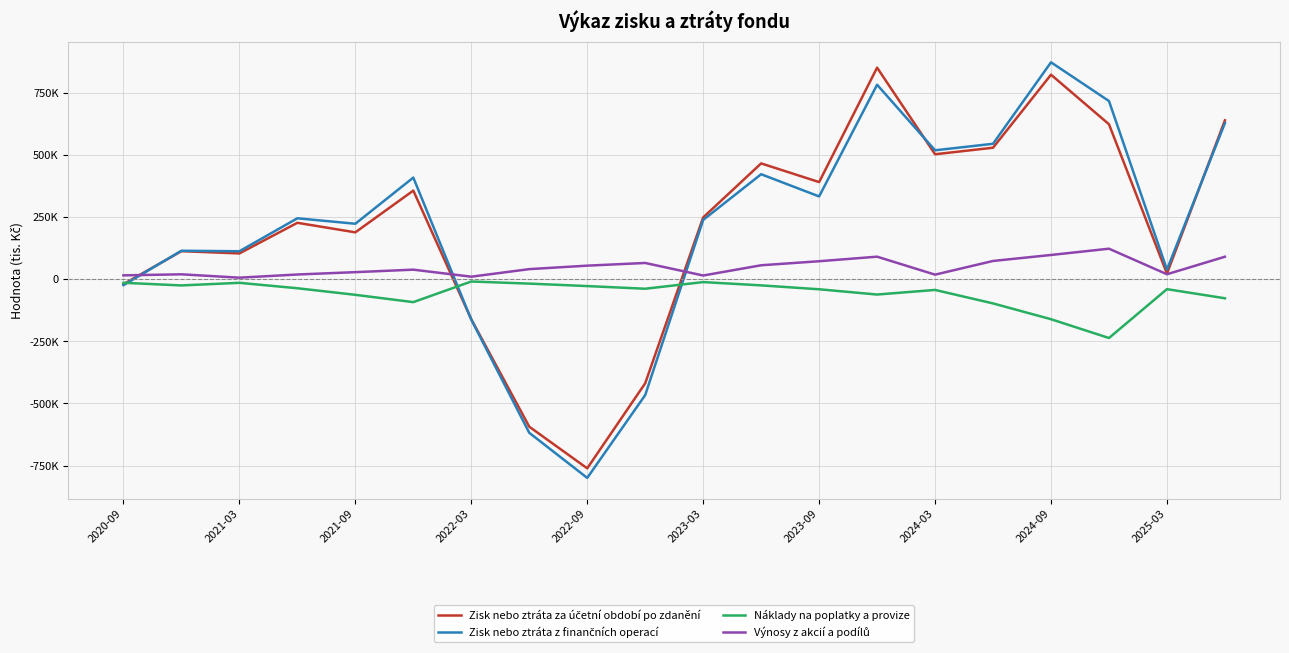

Does the chart display data point markers on the line(s)?

No